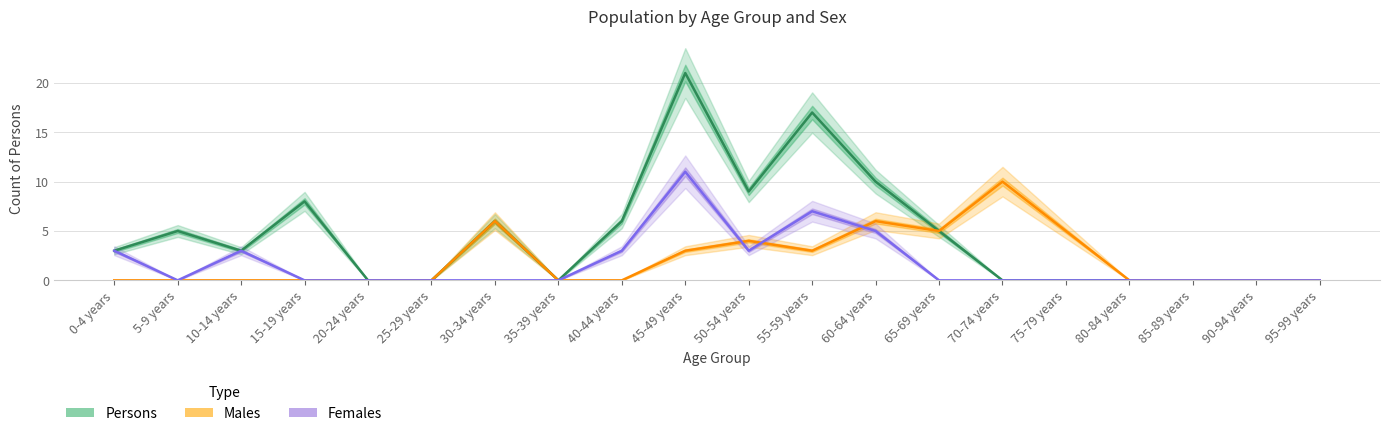

What are all the series names shown in the legend?

Persons, Males, Females